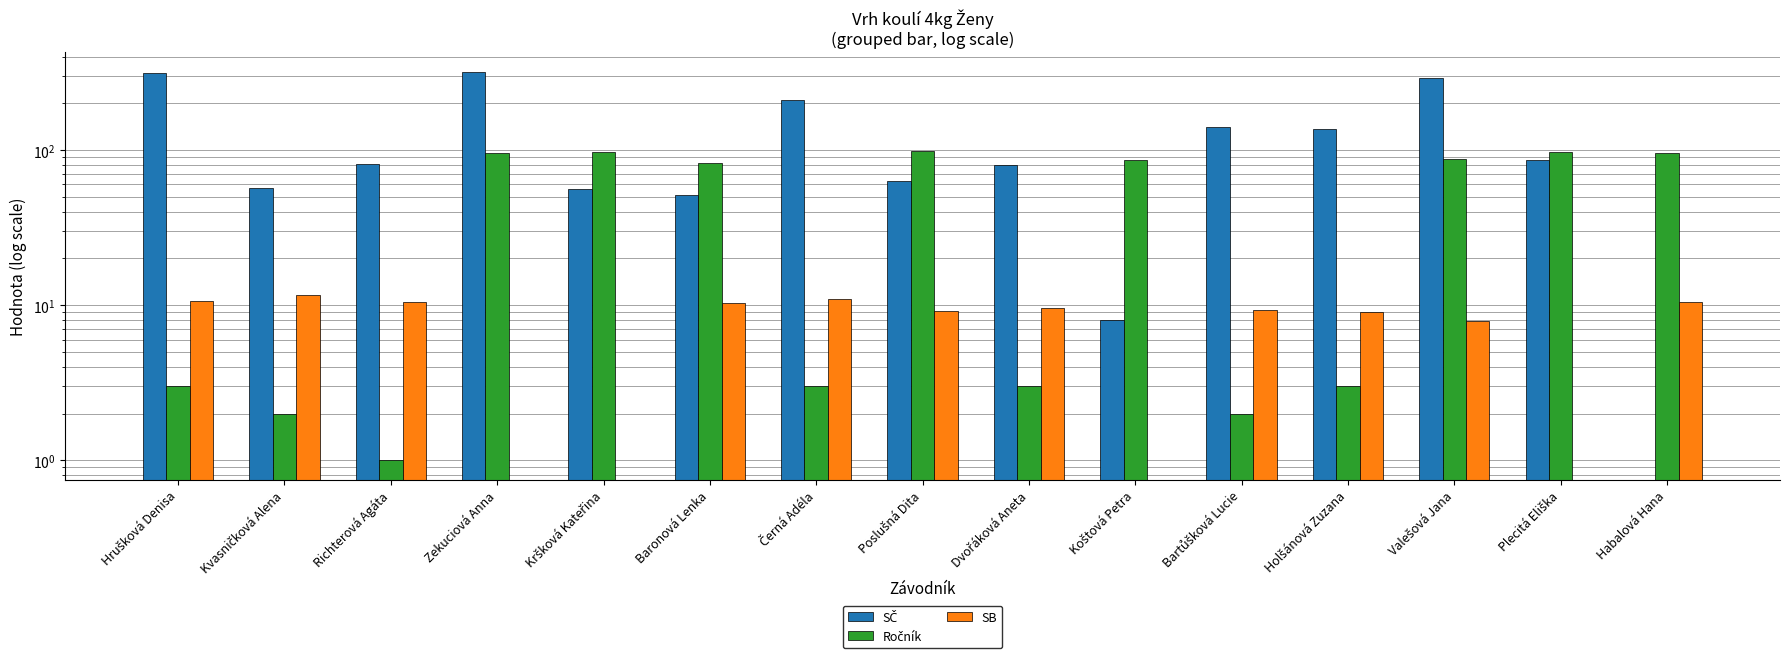

How many bars are there in each group?

3